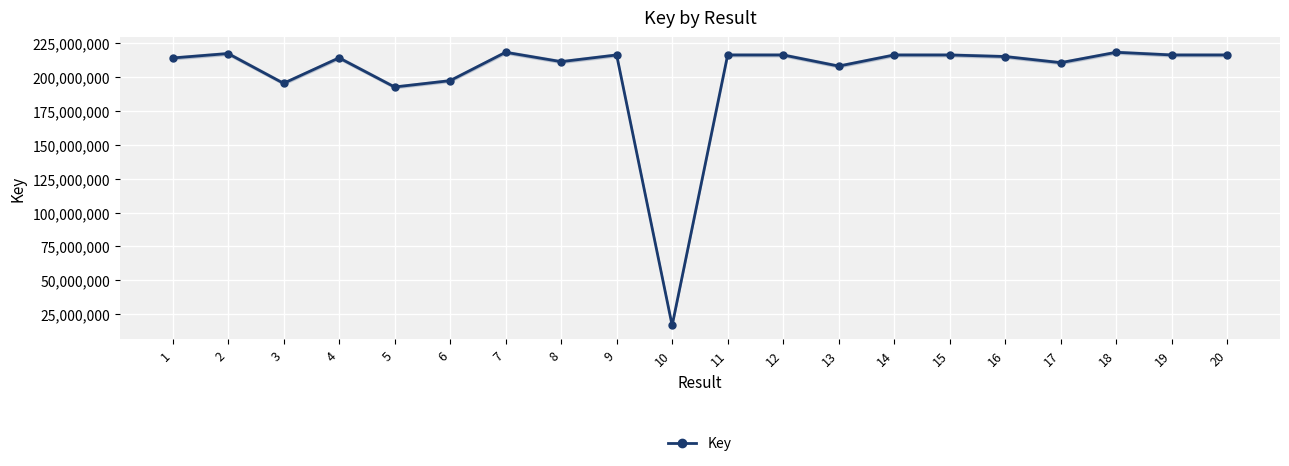

What is the change in value from 5 to 18?

+25620272